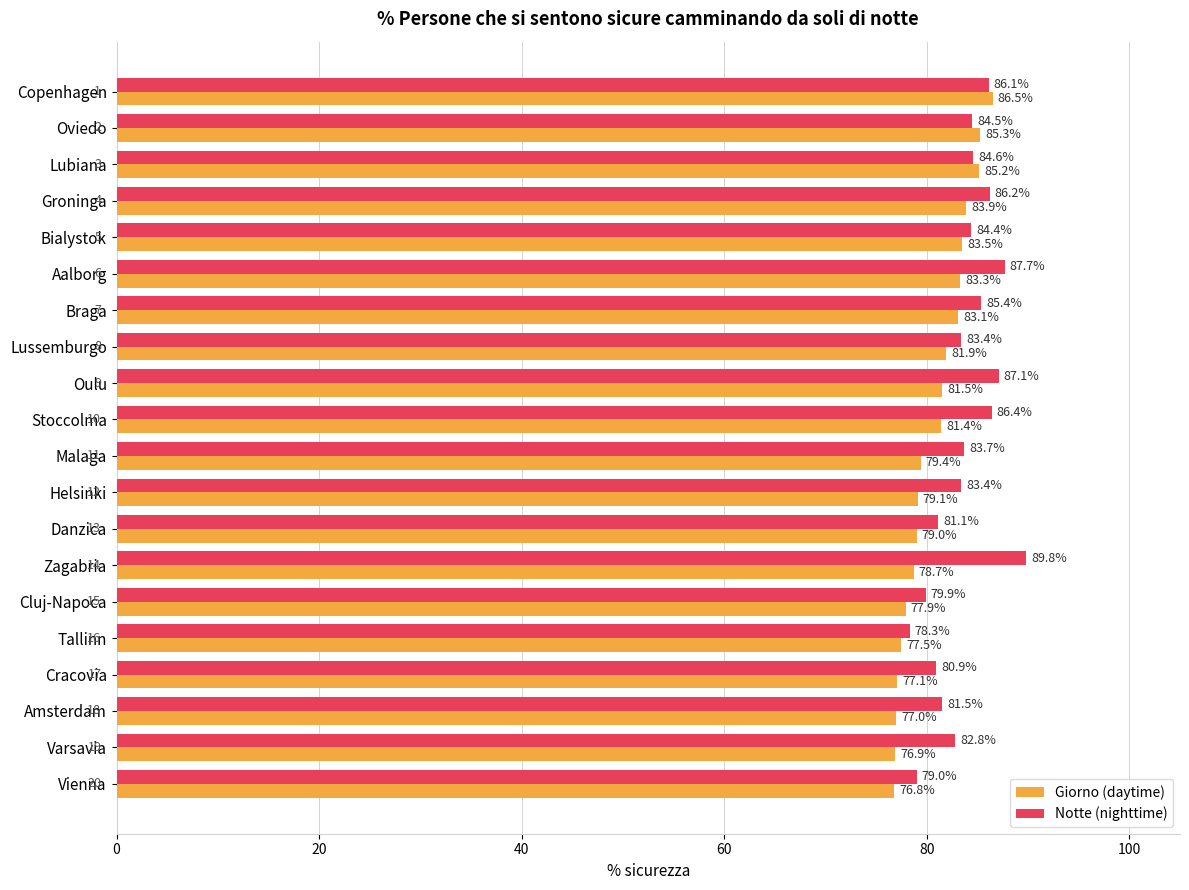

Between Groninga and Cracovia, which series saw the biggest shift?

Giorno (daytime)